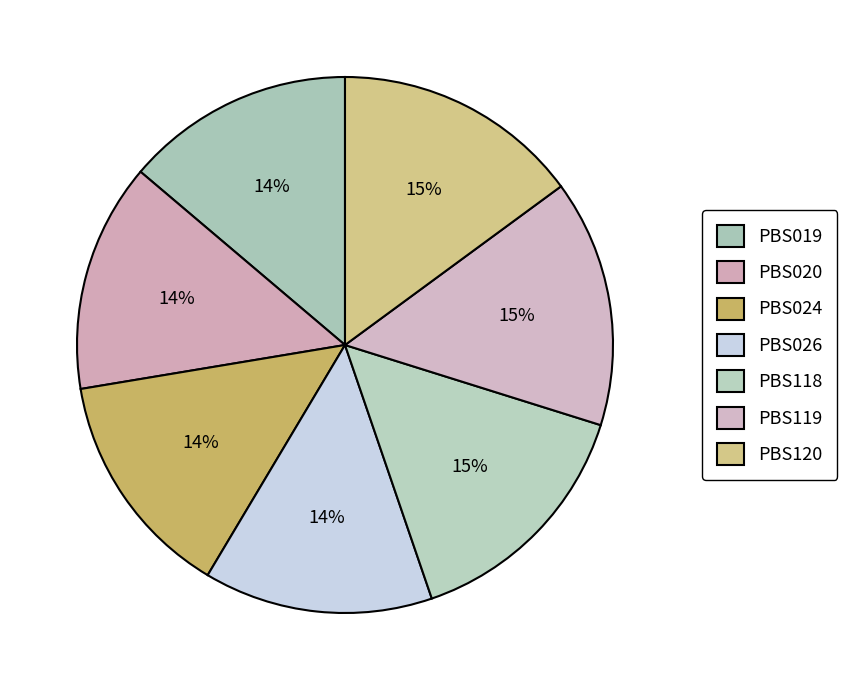

To the nearest percent, what is the combined percentage of PBS120 and PBS026?

29%